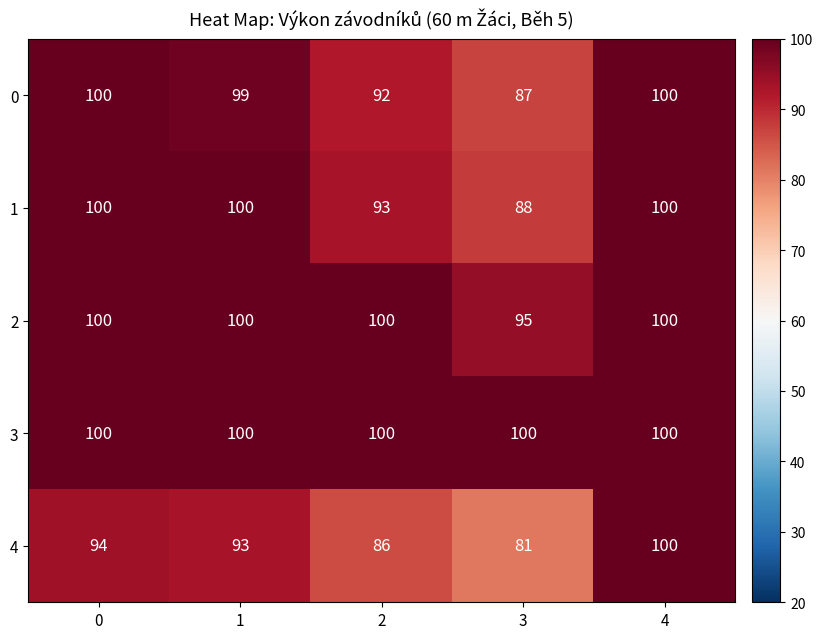

What is the maximum value shown in the chart?

100